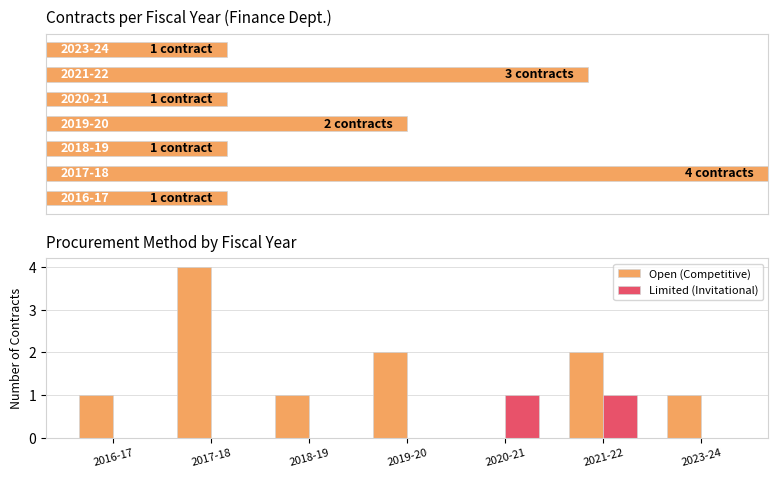

Rank the series by their average value, from lowest to highest.

Limited (Invitational), Open (Competitive)